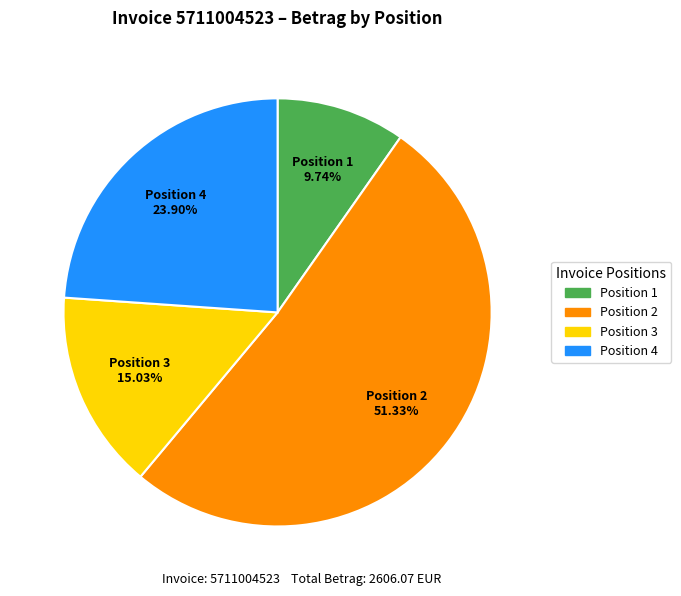

Is there any slice that represents more than half of the pie?

Yes